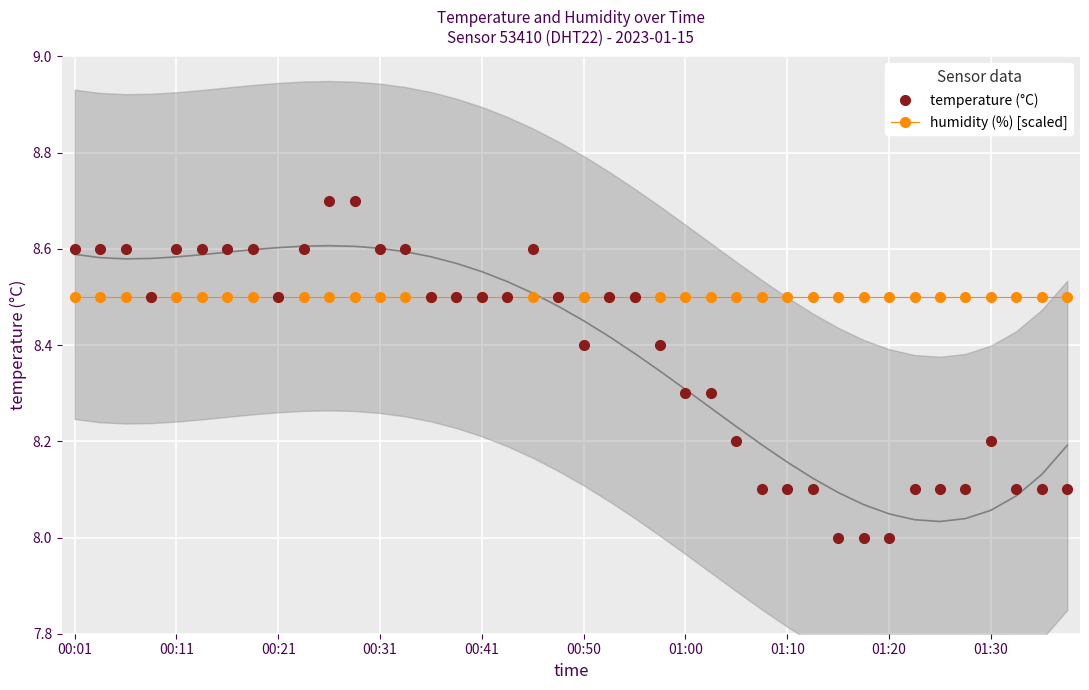

Rank the series by their average value, from lowest to highest.

temperature (°C), humidity (%) [scaled]